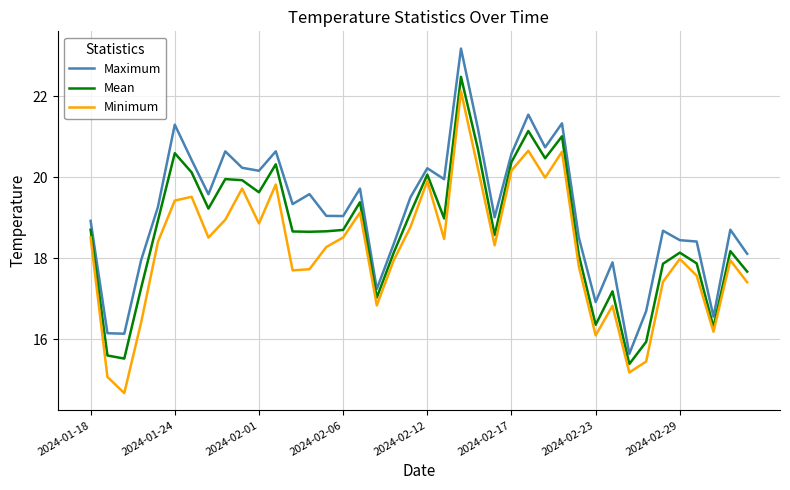

What is the lowest value of the Maximum series?

15.6